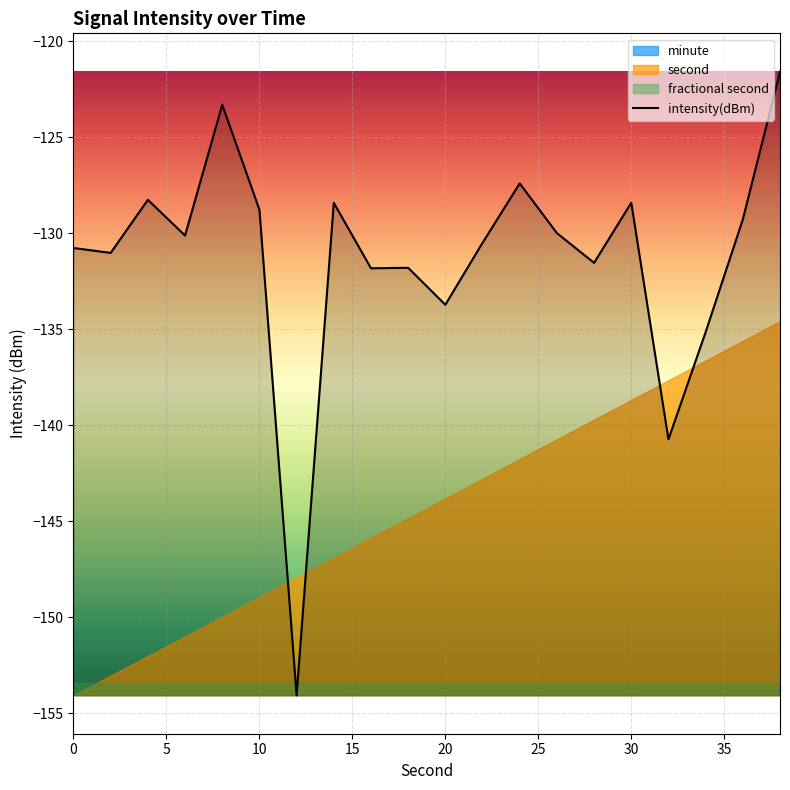

What is the minimum value for intensity(dBm)?

-154.1